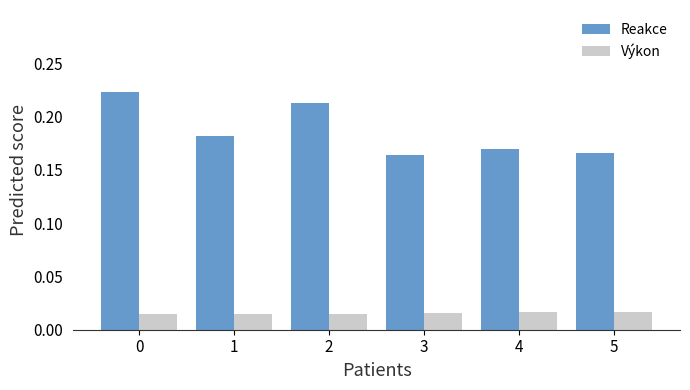

What is the sum of all Reakce values?

1.1